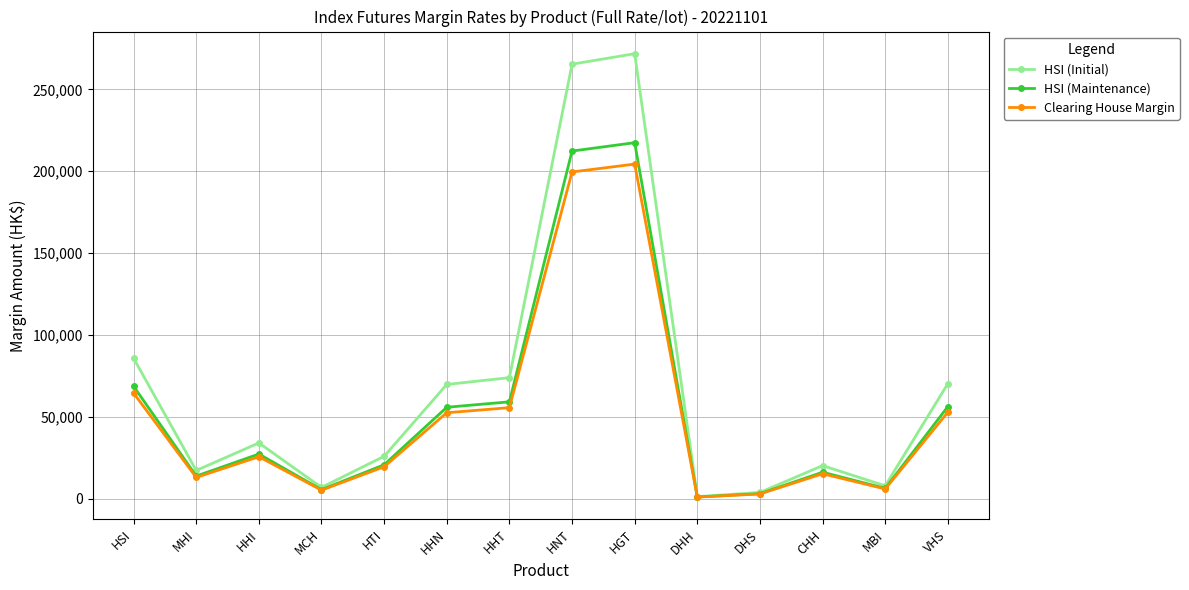

How many series are shown in this chart?

3